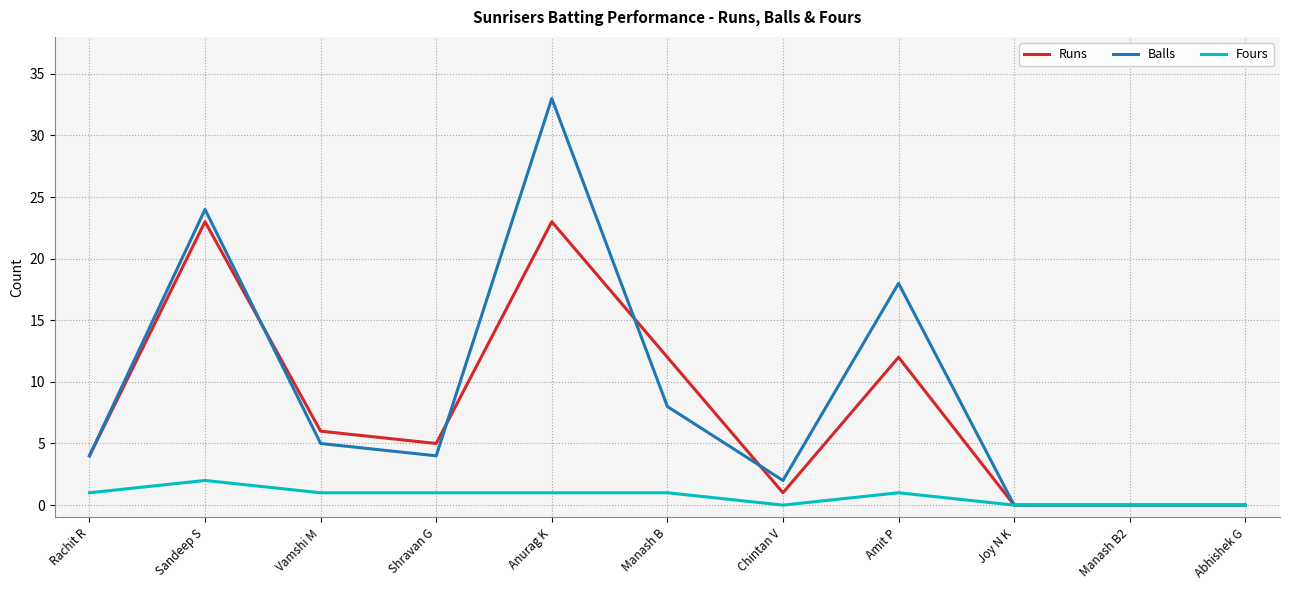

What is the difference between the second highest and second lowest values in the Runs series?

23